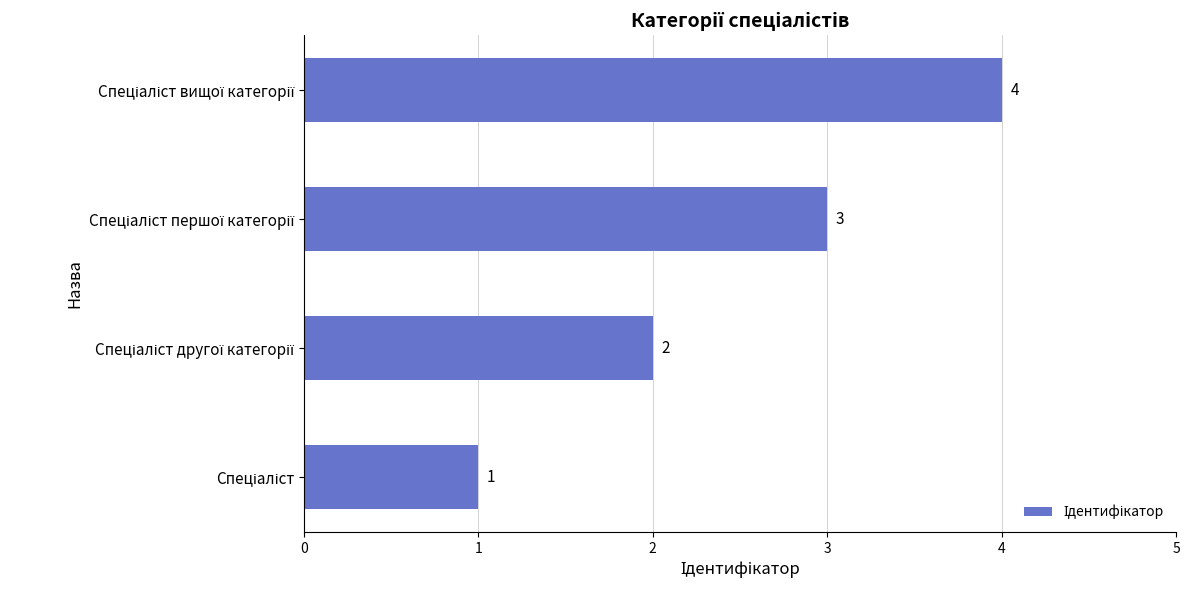

What is the difference between the maximum and minimum values?

3